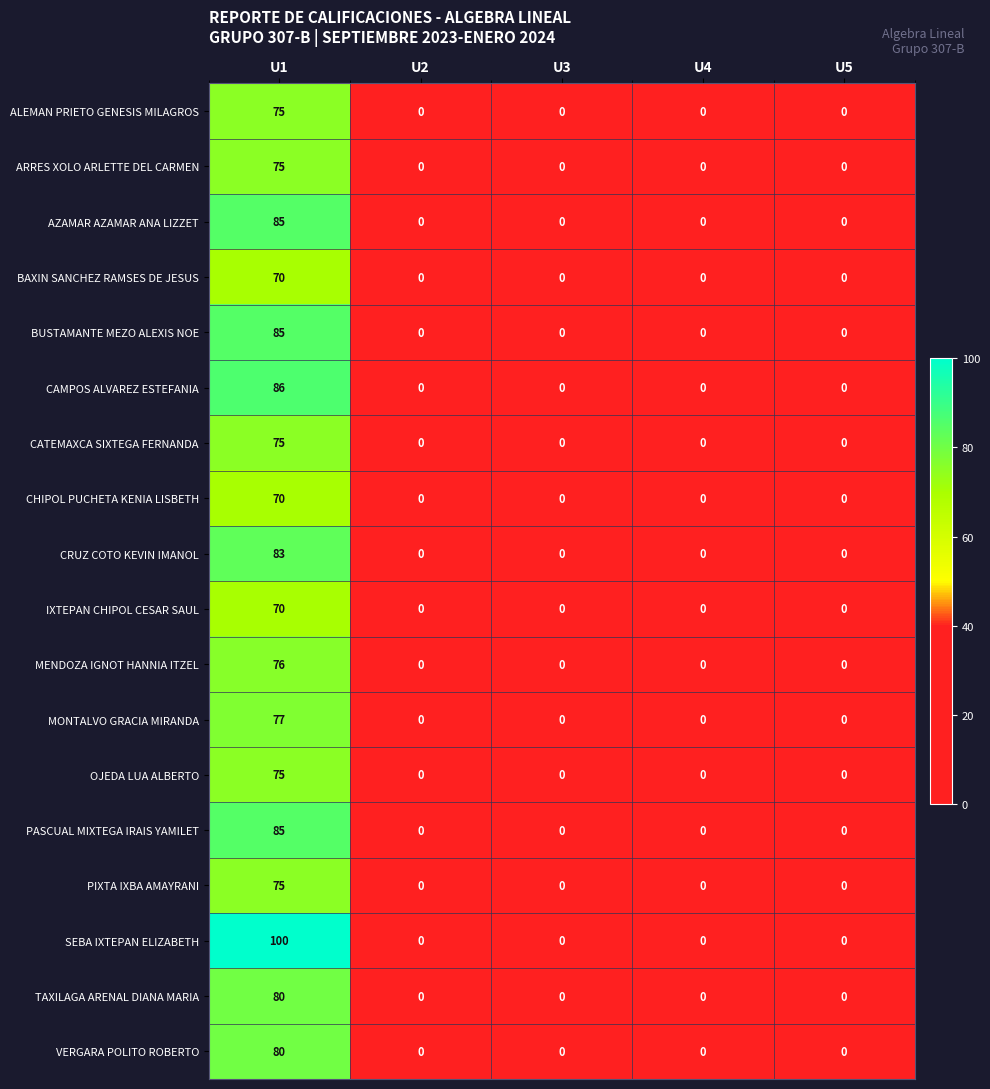

What is the difference between the maximum and minimum values in the PASCUAL MIXTEGA IRAIS YAMILET series?

85